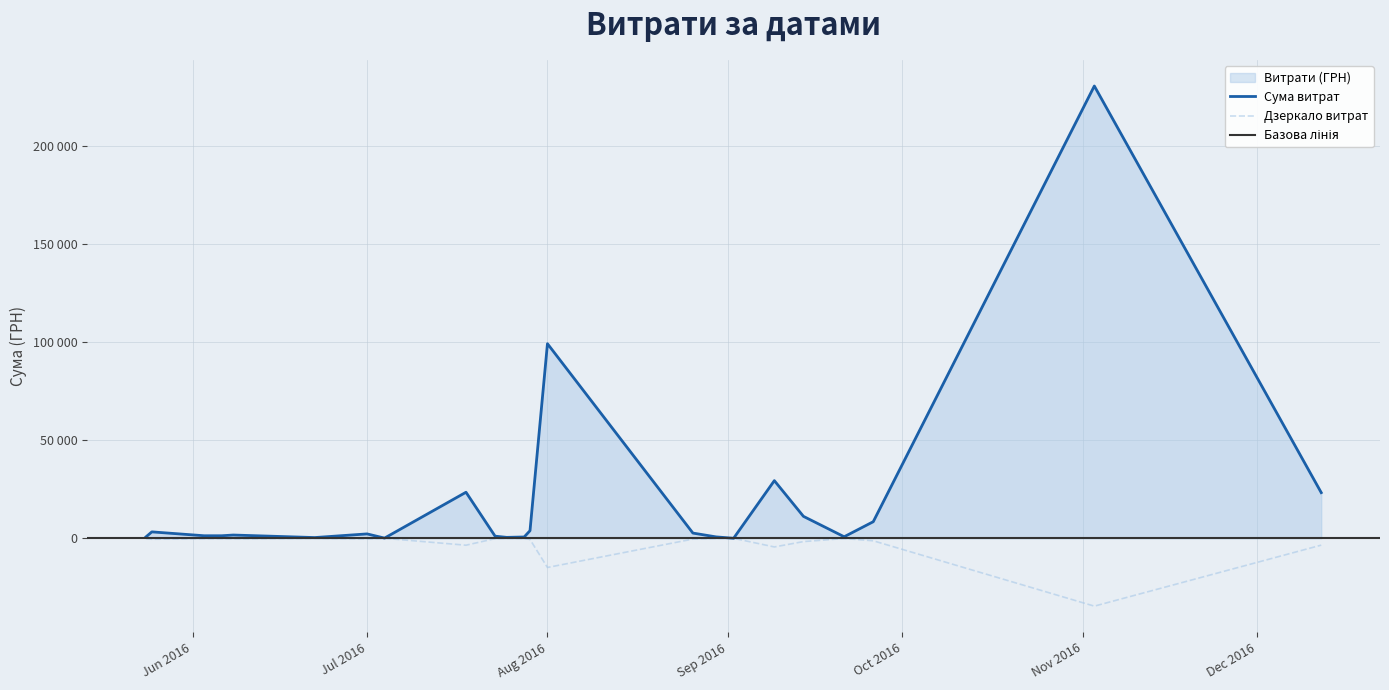

Is it true that the value at 01.08.2016 is 99317.7?

True